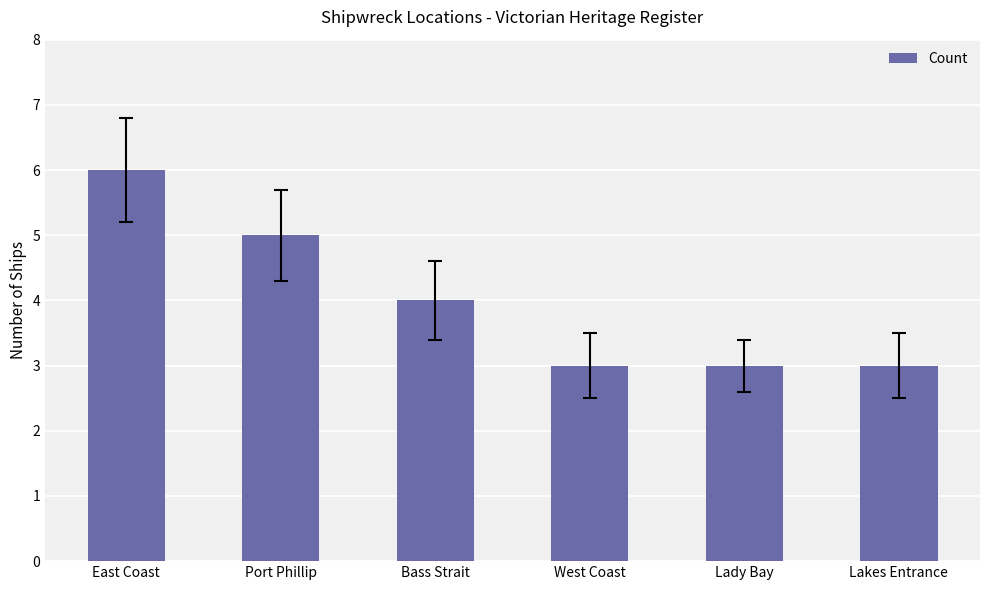

At which category does the chart reach its peak across all series?

East Coast